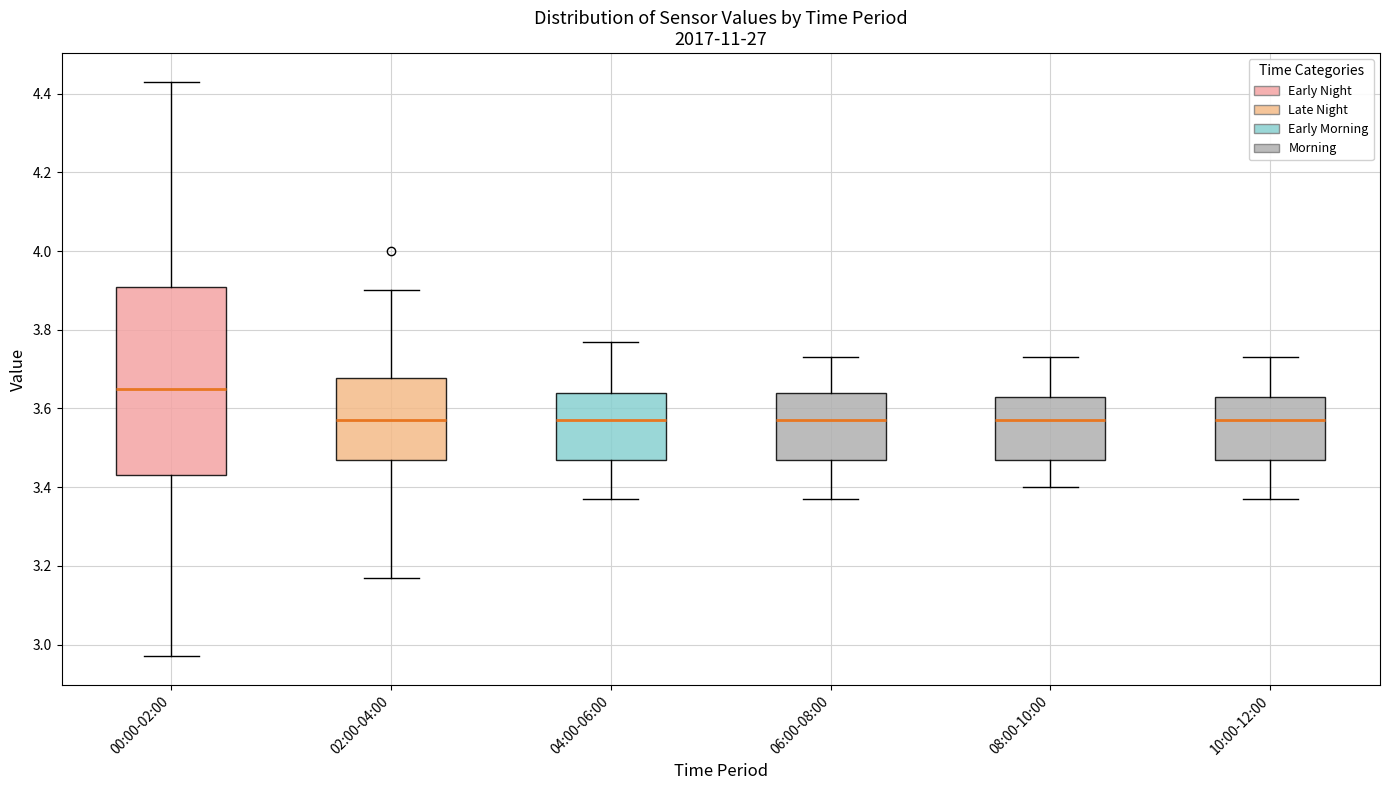

Reading left to right, read every box against the y-axis: the position of its median line, the range the box covers, and the ends of its whiskers. The values are not printed on the chart, so give them approximately, as read against the axis.

00:00-02:00: median 3.66, box 3.44 to 3.90, whiskers 2.98 to 4.44
02:00-04:00: median 3.58, box 3.48 to 3.68, whiskers 3.18 to 3.90
04:00-06:00: median 3.58, box 3.48 to 3.64, whiskers 3.38 to 3.78
06:00-08:00: median 3.58, box 3.48 to 3.64, whiskers 3.38 to 3.74
08:00-10:00: median 3.58, box 3.48 to 3.64, whiskers 3.40 to 3.74
10:00-12:00: median 3.58, box 3.48 to 3.64, whiskers 3.38 to 3.74